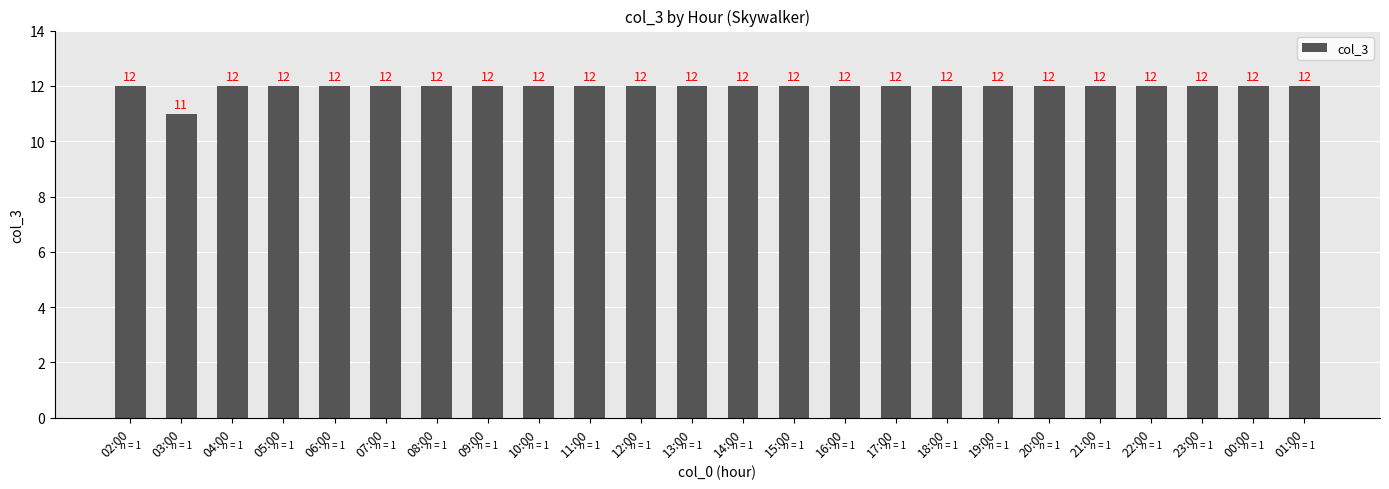

Read the value at 12:00.

12